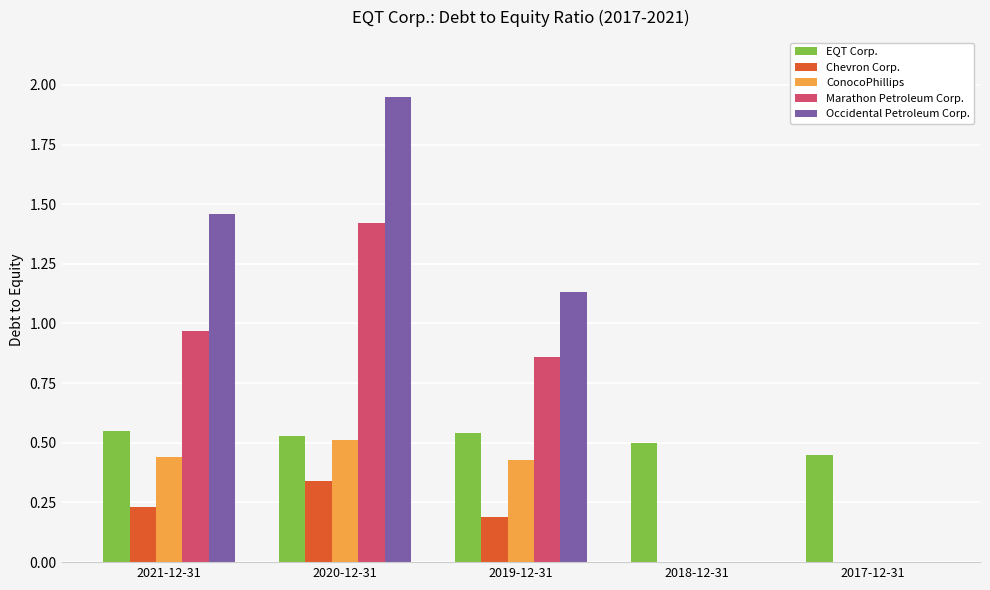

Which series has the largest total across all categories?

Occidental Petroleum Corp.